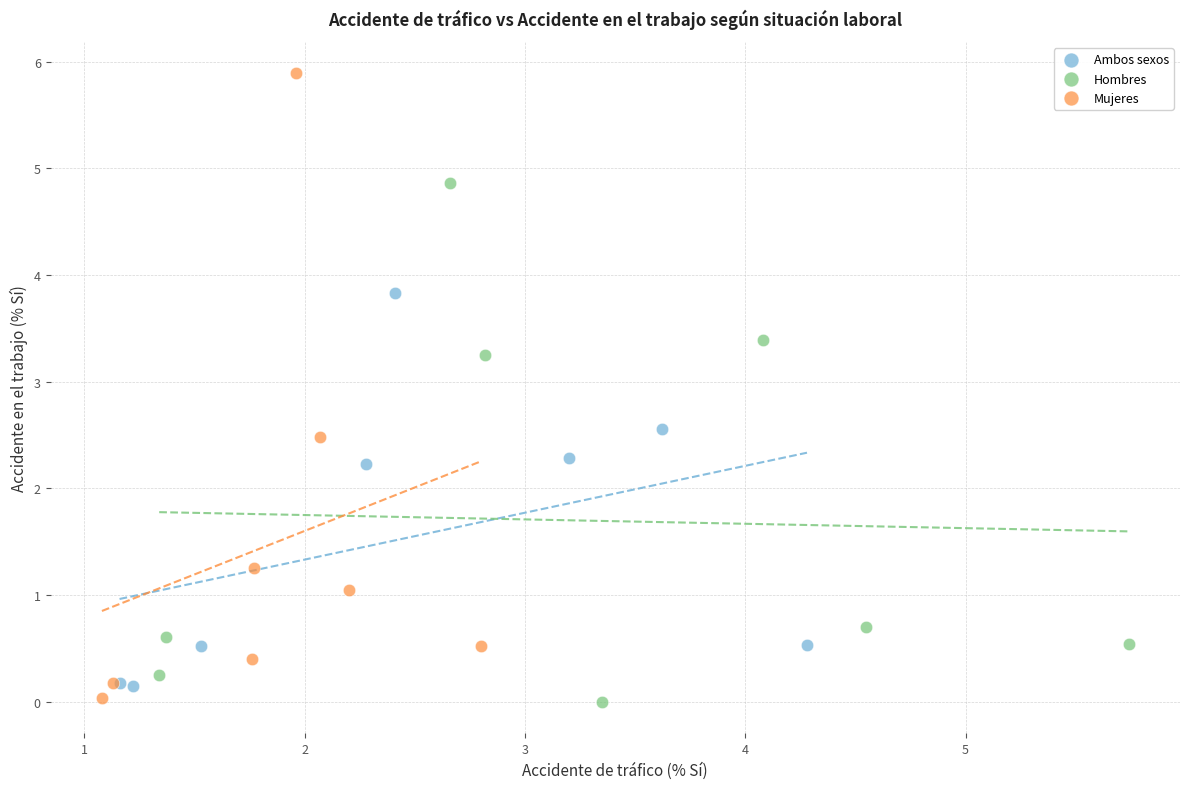

Which series reaches the maximum Y coordinate?

Mujeres